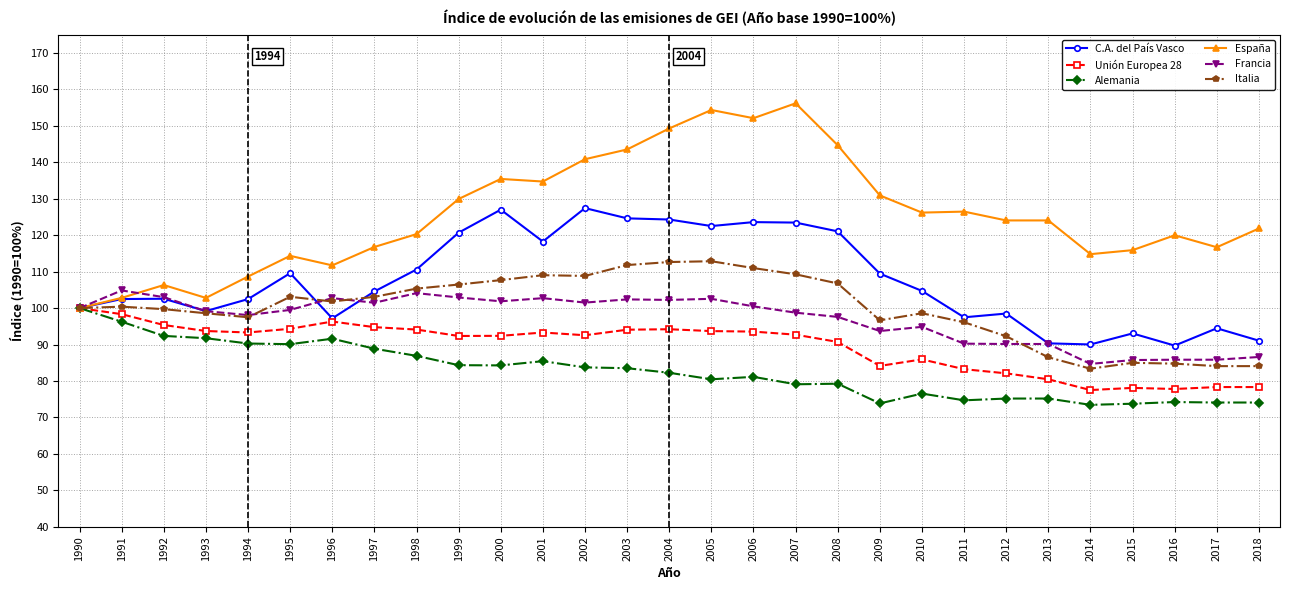

Is it true that Italia equals 100.0 at 1990?

True